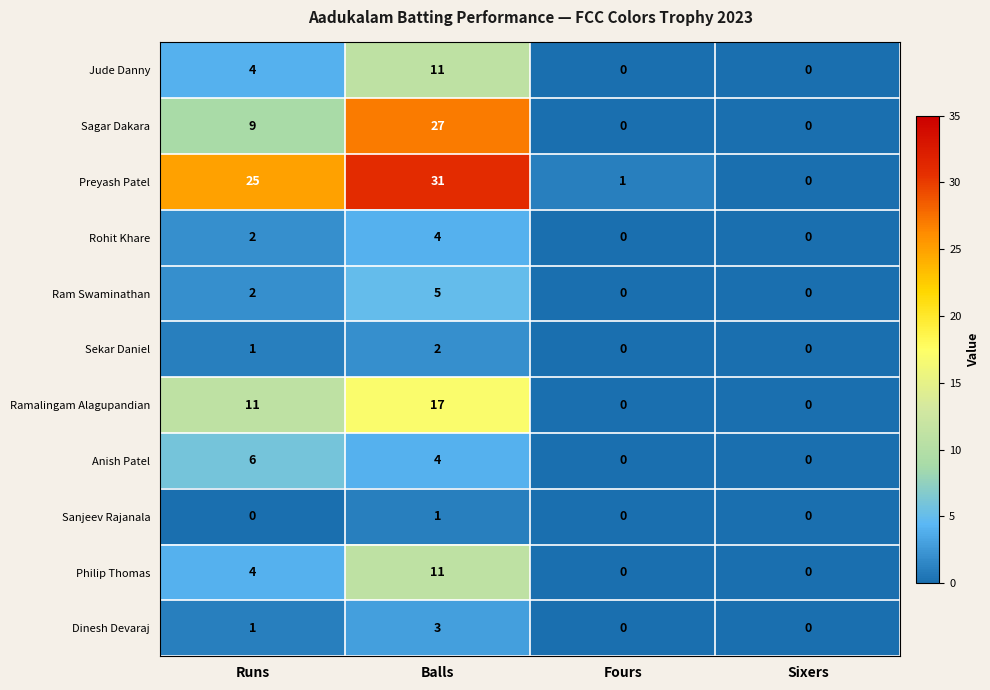

Count the number of data series in this chart.

11